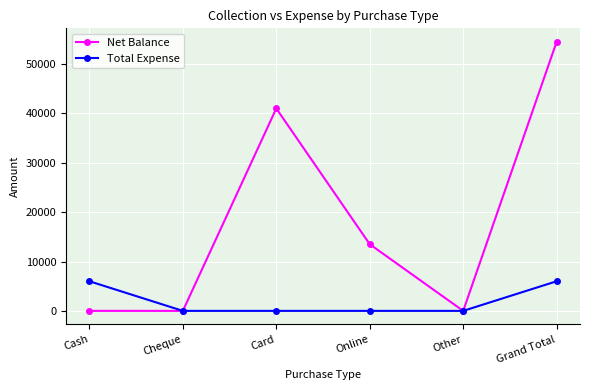

At which label is Net Balance closest to 27251?

Card